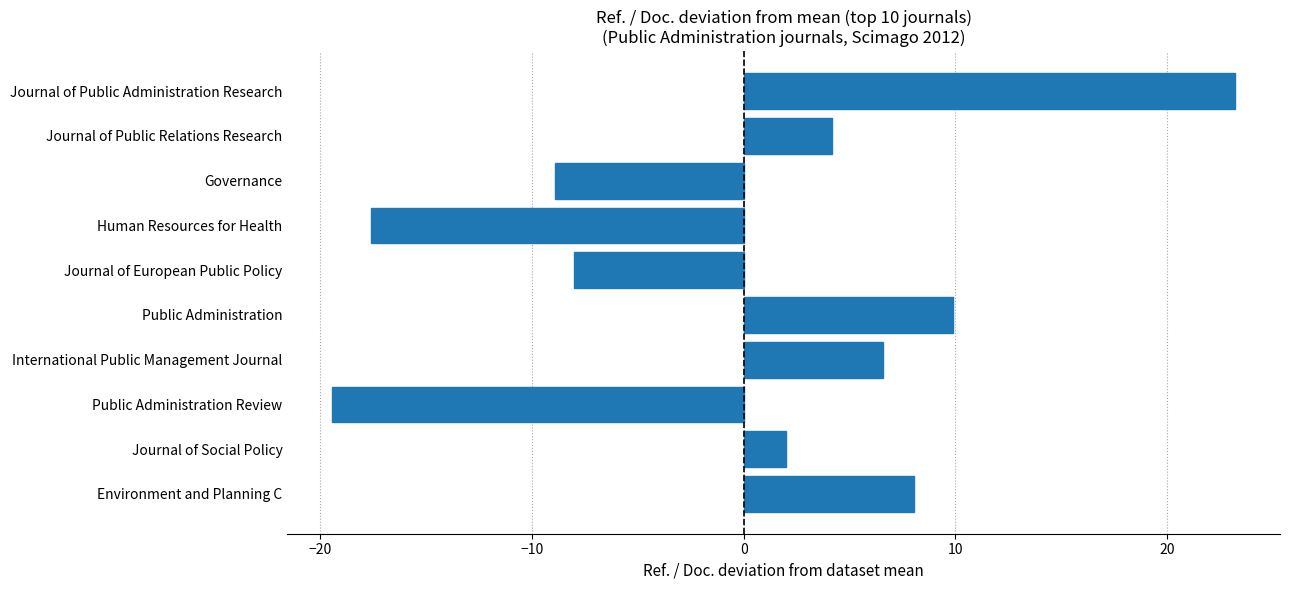

Reading top to bottom, what are all the values shown in this chart?

23.2	4.2	-8.9	-17.6	-8.0	9.9	6.6	-19.4	2.0	8.1